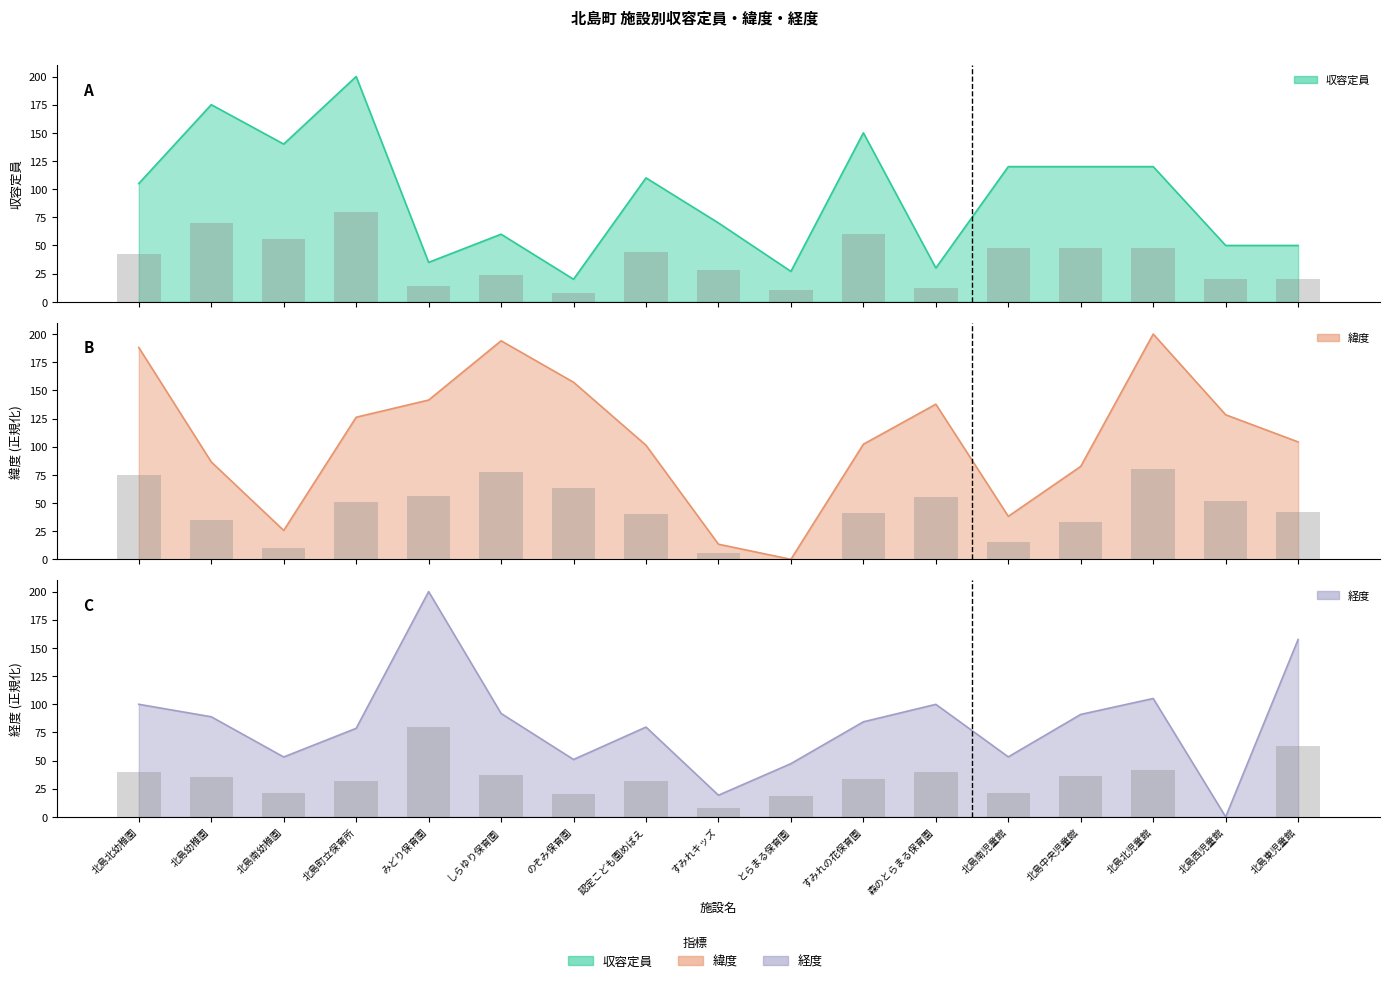

How many series are shown in this chart?

3